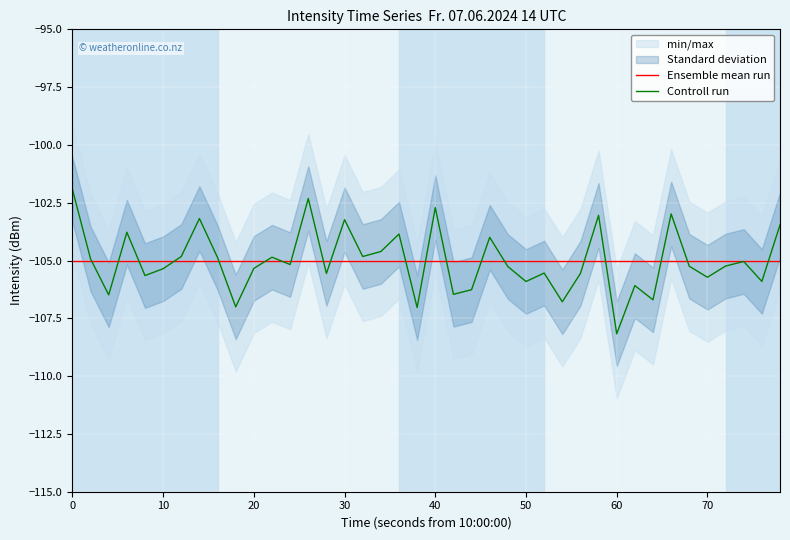

What is the value of the Ensemble mean run point at the 34th from the left?

-105.0